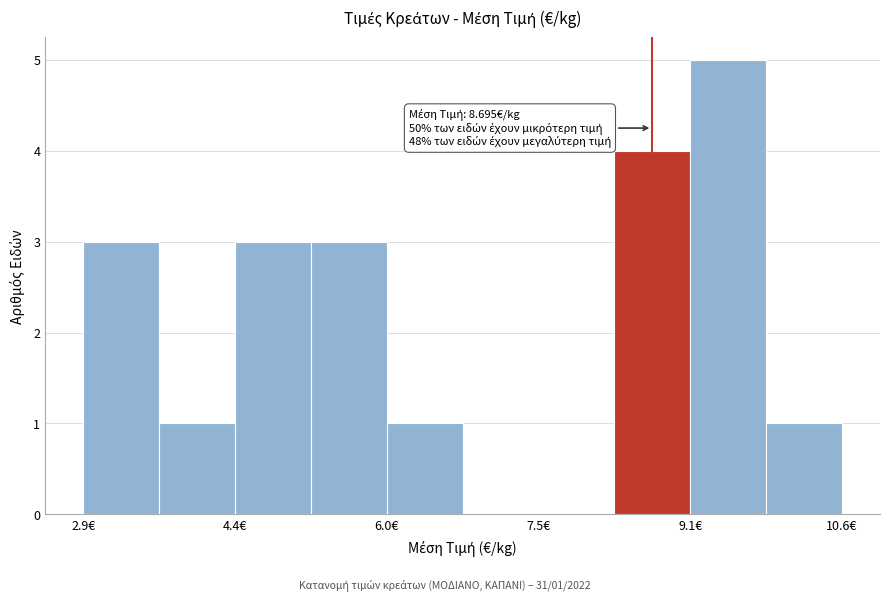

Around what value on the x-axis is the tallest bar? Give the approximate position of its centre, as read against the axis.

9.4